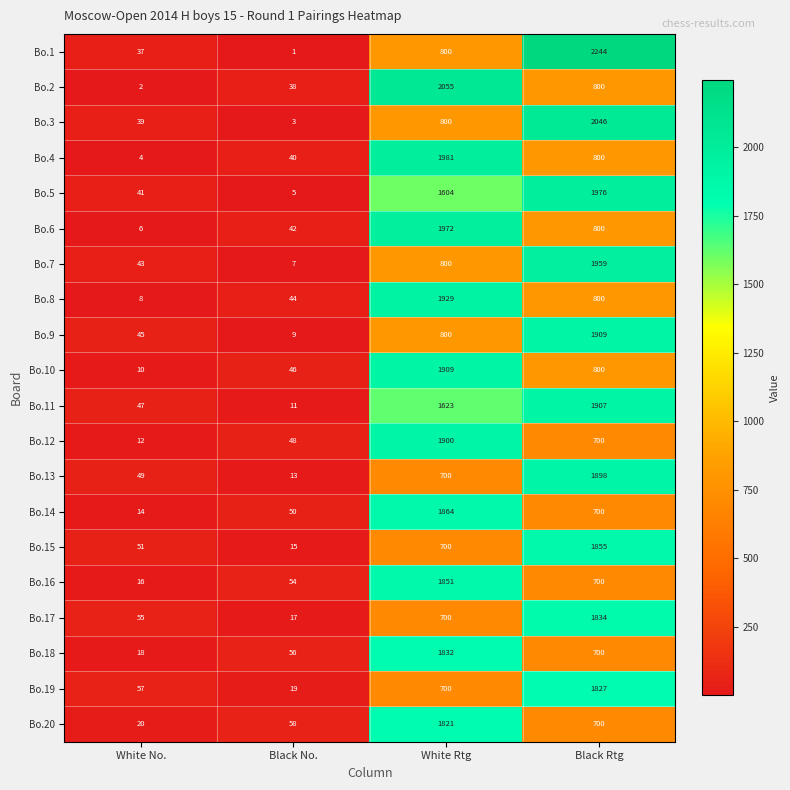

At how many categories does at least one series exceed 2078?

1